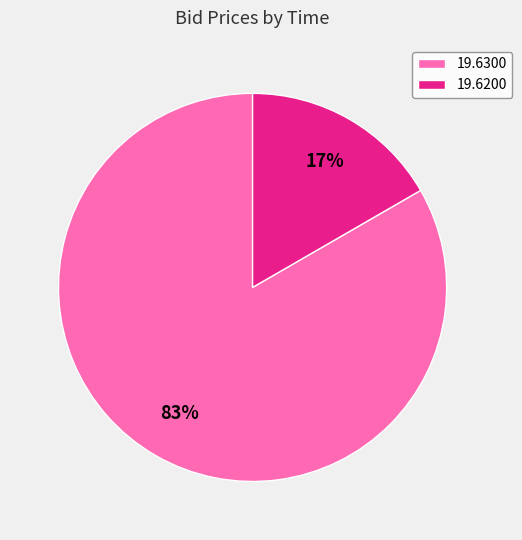

To the nearest percent, what portion does 19.6200 represent?

17%